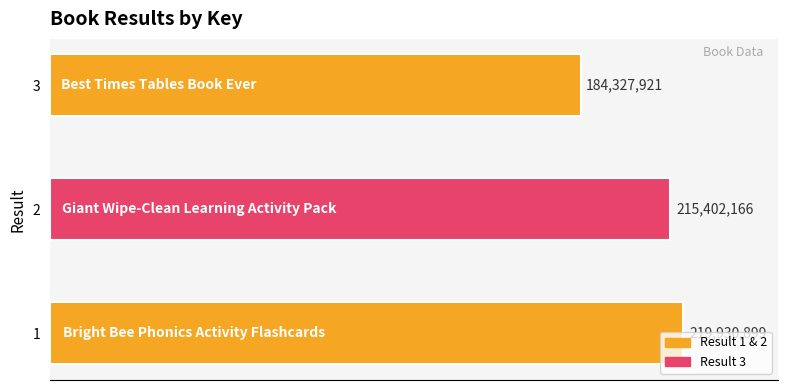

List the labels in order of value, largest first.

1, 2, 3